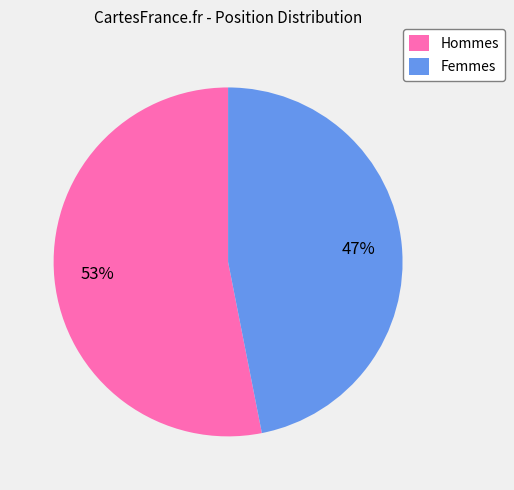

True or false: Femmes accounts for 60% of the total.

False